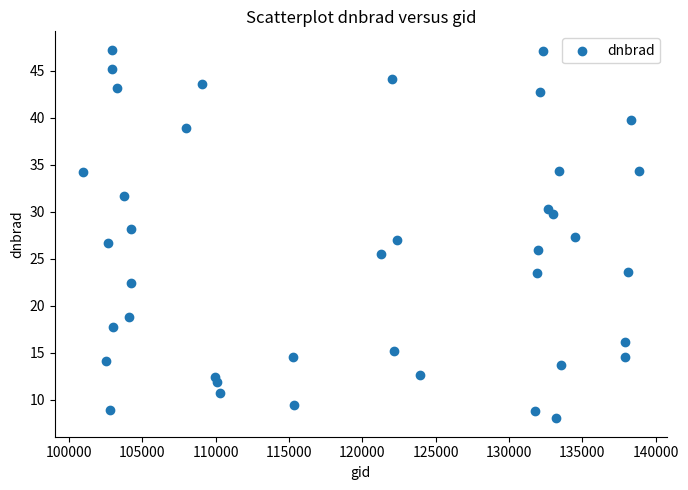

What is the range of X values (max minus min)?

37951.0